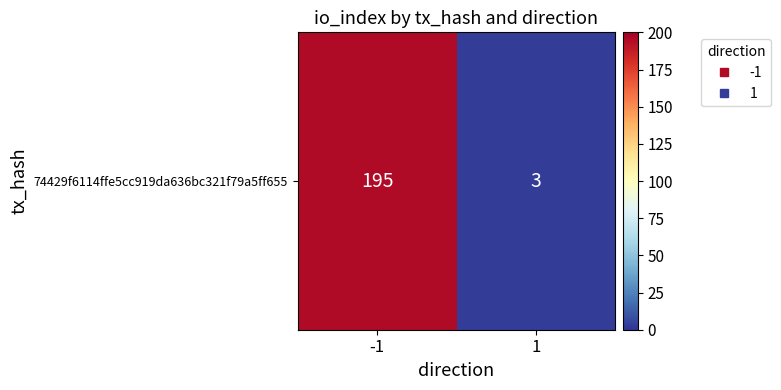

How many categories are shown in the chart?

2